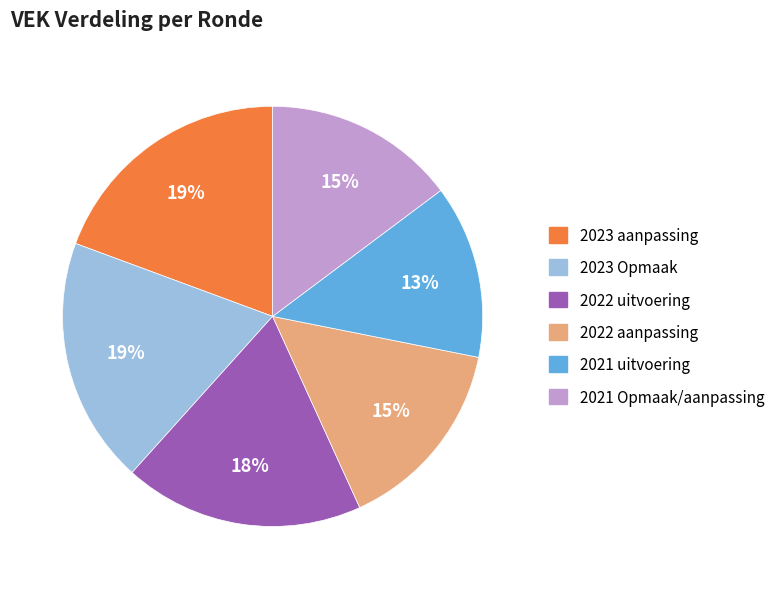

Is there any slice that represents more than half of the pie?

No